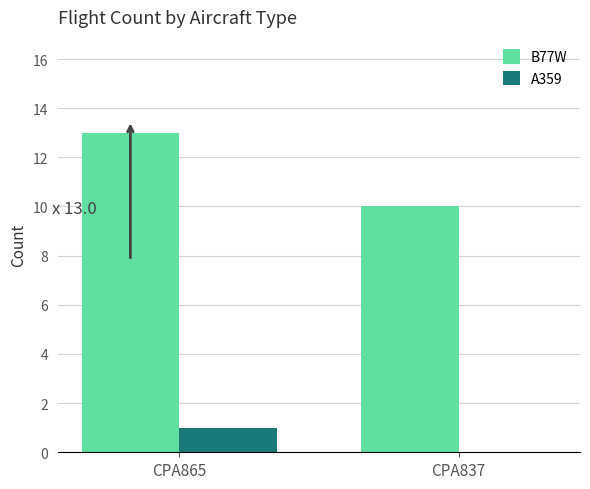

Reading right to left, transcribe all the data shown in this chart.

B77W: 10	13
A359: 0	1